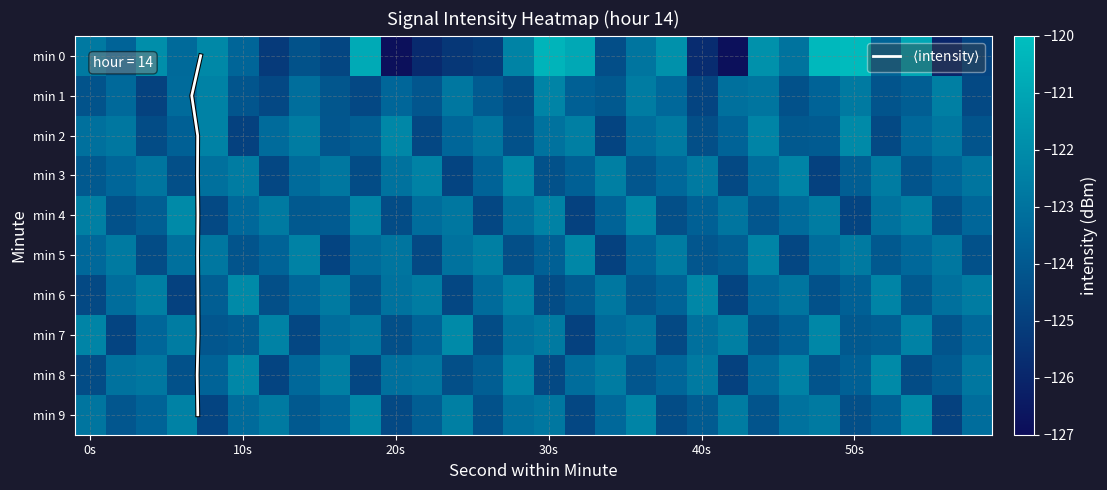

What is the minimum value shown in the chart?

-126.9